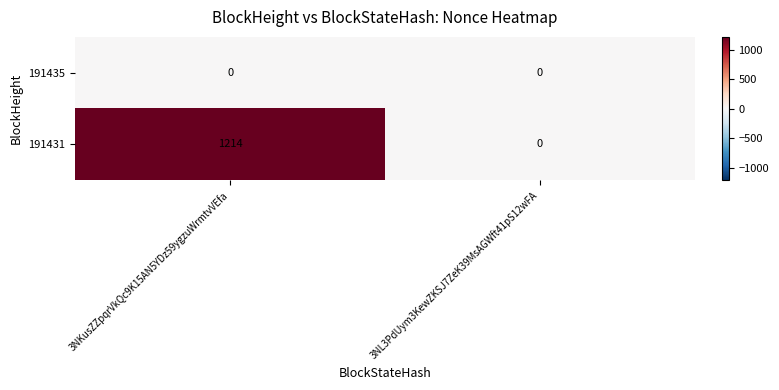

Count the number of data series in this chart.

2